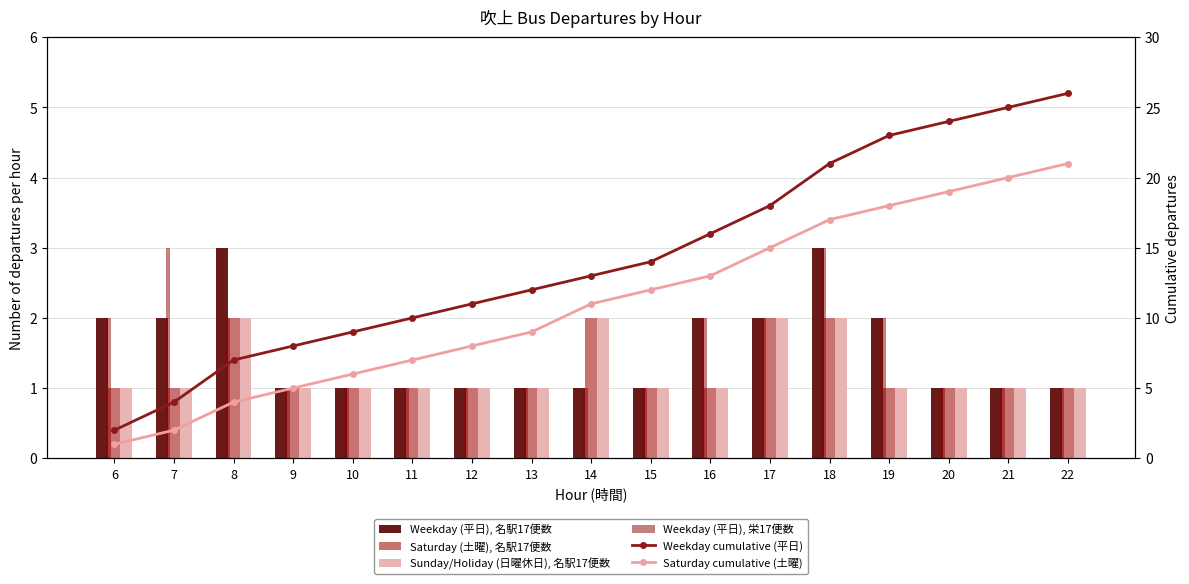

True or false: Sunday/Holiday (日曜休日), 名駅17便数 has a value of 1 at 11.

True